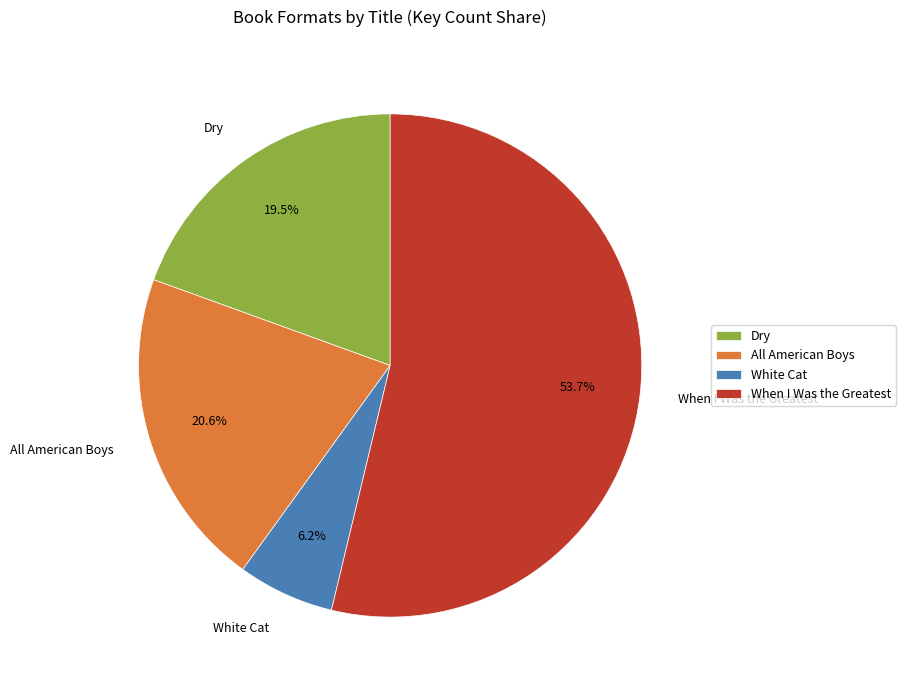

Is it true that When I Was the Greatest is 54% of the pie?

True